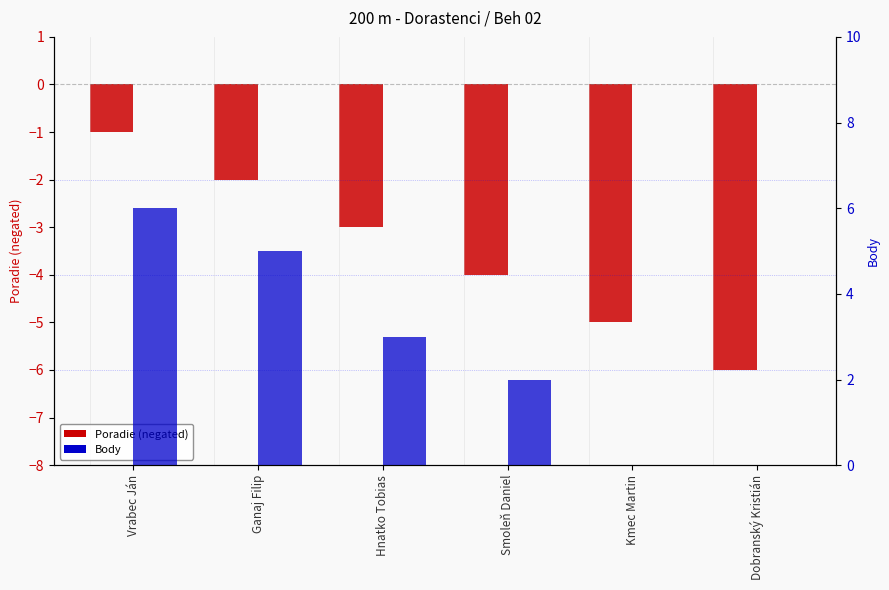

Reading left to right, what are all the values shown in this chart?

Poradie (neg): -1	-2	-3	-4	-5	-6
Body: 6	5	3	2	0	0